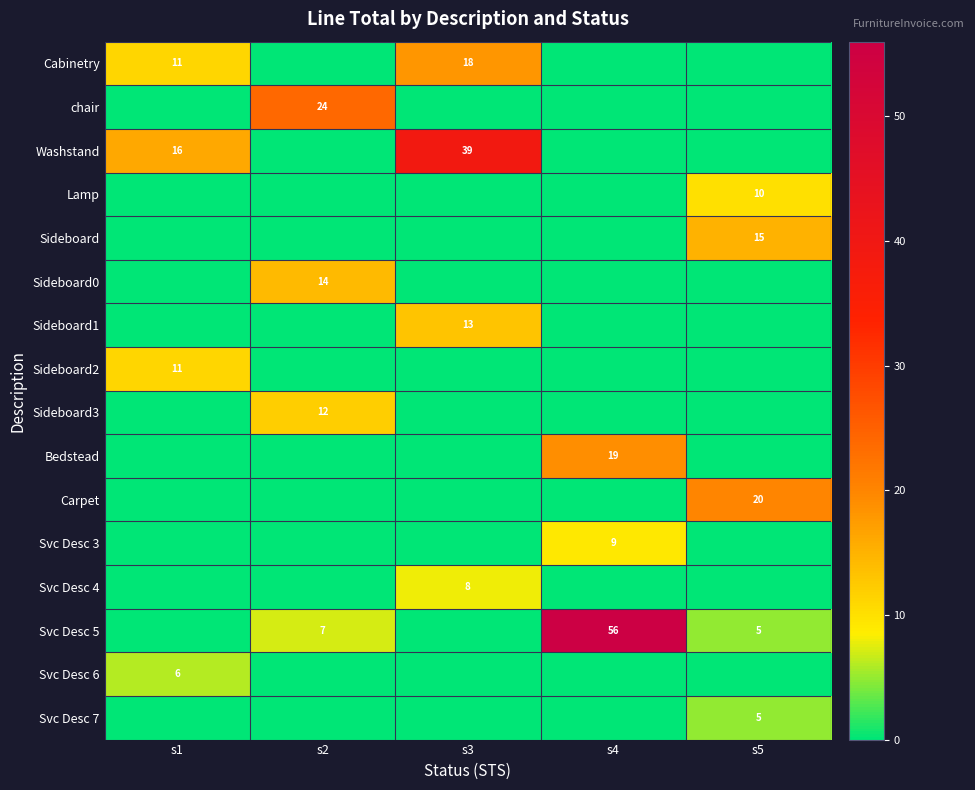

What is the greatest value displayed?

56